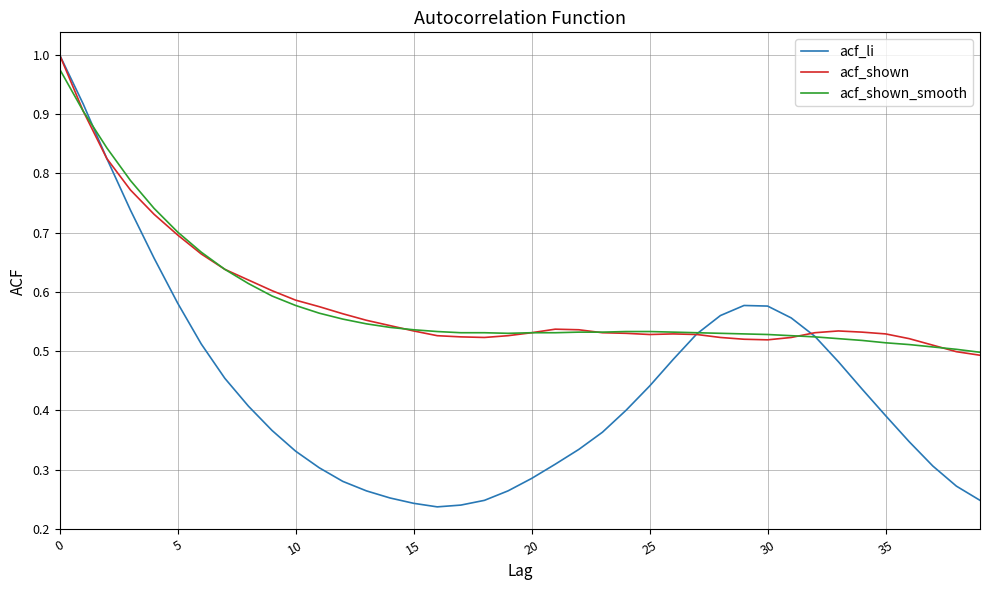

Is this an area chart (filled region under the line)?

No